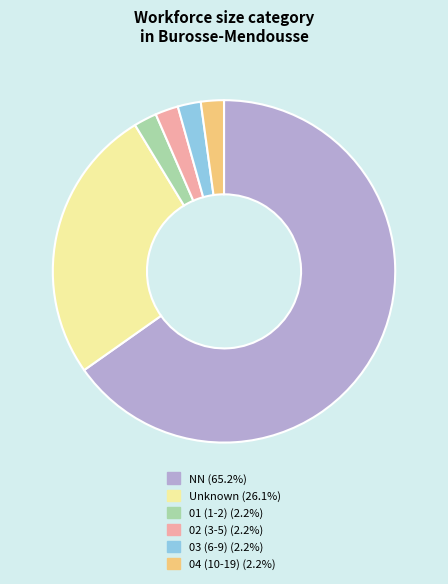

Is there any slice that represents more than half of the pie?

Yes